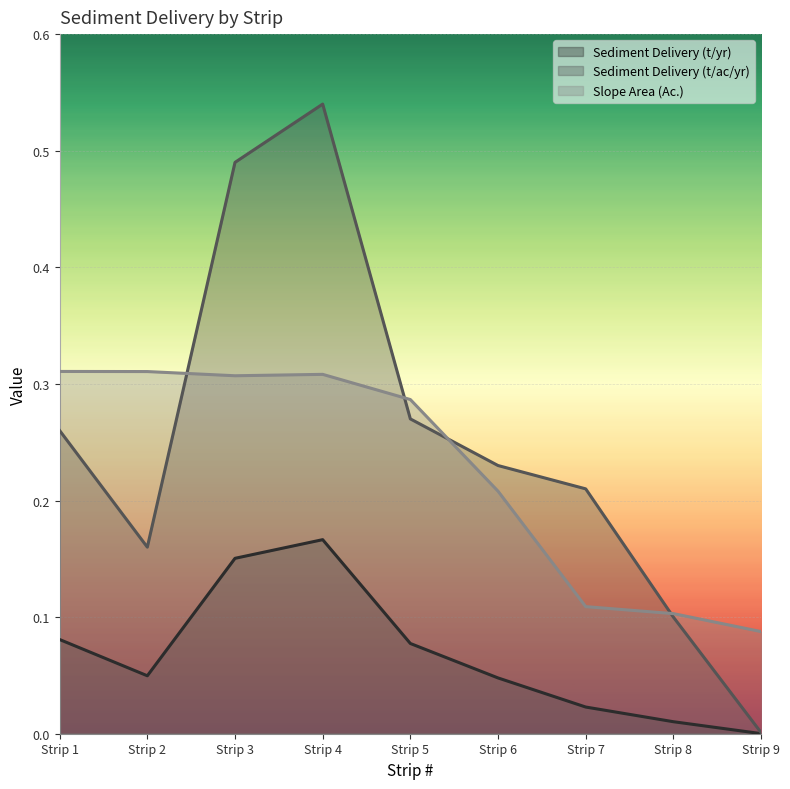

Is the value of Sediment Delivery (t/yr) at Strip 2 greater than the value of Slope Area (Ac.) at Strip 8?

No